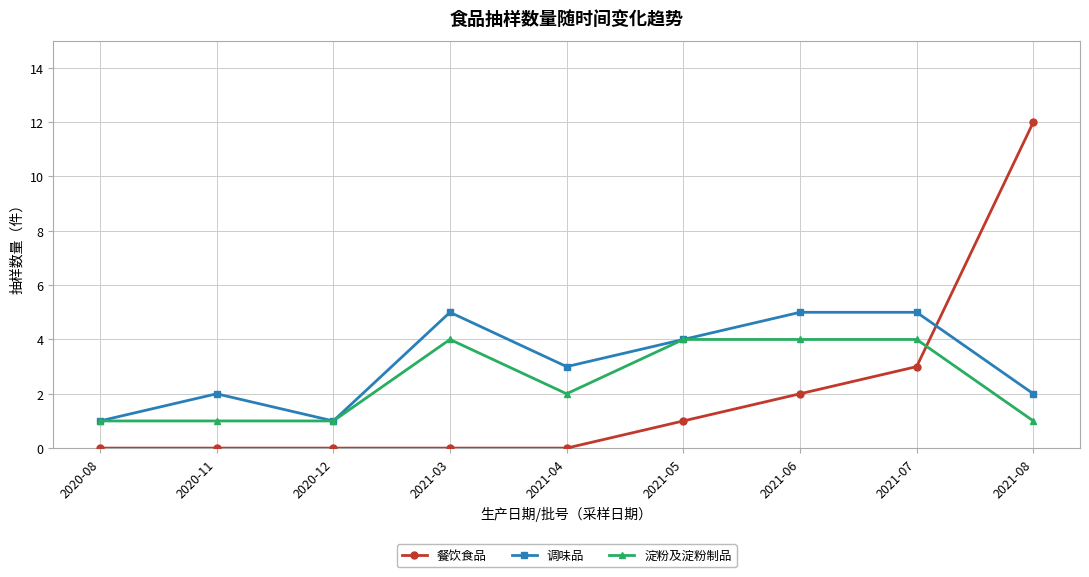

Is the value of 餐饮食品 at 2021-05 greater than the value of 淀粉及淀粉制品 at 2021-05?

No